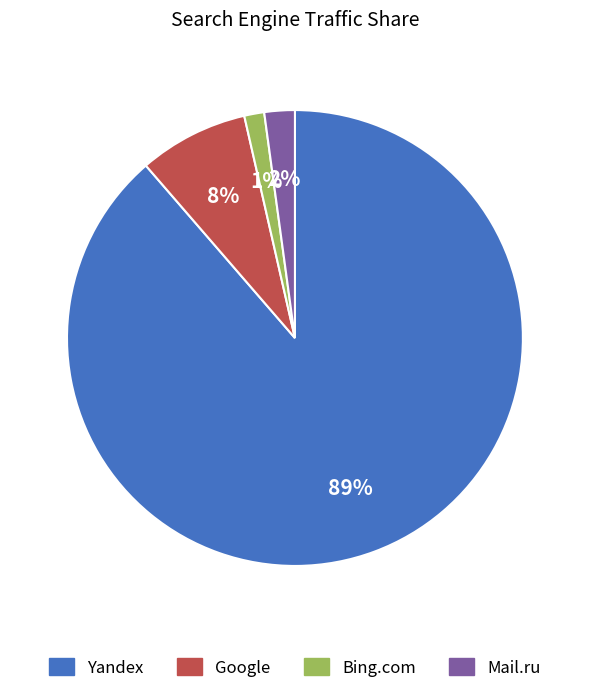

Does any single category account for the majority?

Yes